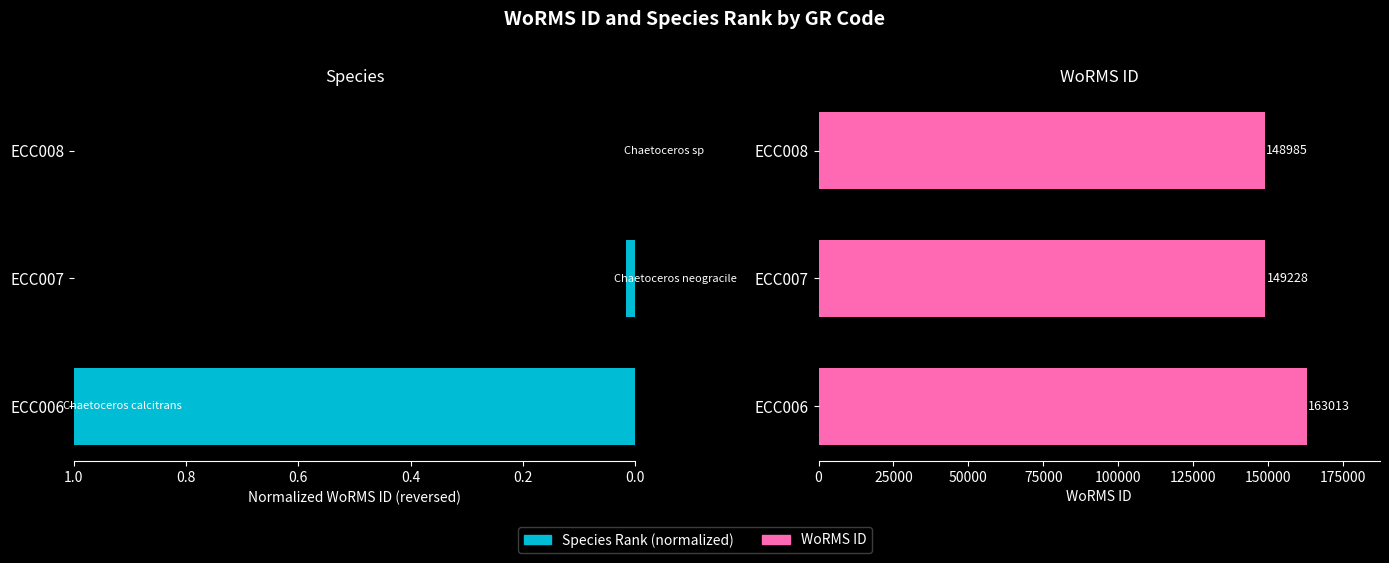

What is the difference between the WoRMS ID values at ECC006 and ECC007?

13785.0